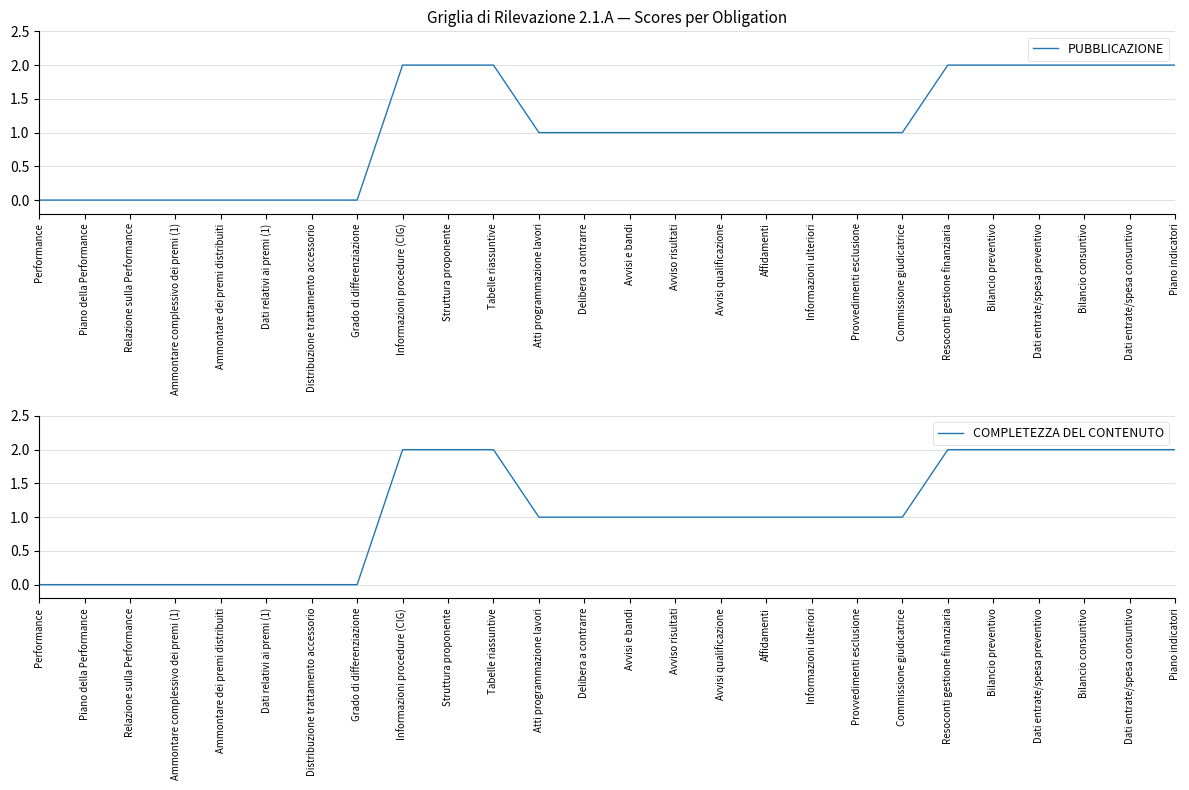

Reading left to right, extract all data points from this chart.

PUBBLICAZIONE: Performance=0	Piano della Performance=0	Relazione sulla Performance=0	Ammontare complessivo dei premi (1)=0	Ammontare dei premi distribuiti=0	Dati relativi ai premi (1)=0	Distribuzione trattamento accessorio=0	Grado di differenziazione=0	Informazioni procedure (CIG)=2	Struttura proponente=2	Tabelle riassuntive=2	Atti programmazione lavori=1	Delibera a contrarre=1	Avvisi e bandi=1	Avviso risultati=1	Avvisi qualificazione=1	Affidamenti=1	Informazioni ulteriori=1	Provvedimenti esclusione=1	Commissione giudicatrice=1	Resoconti gestione finanziaria=2	Bilancio preventivo=2	Dati entrate/spesa preventivo=2	Bilancio consuntivo=2	Dati entrate/spesa consuntivo=2	Piano indicatori=2
COMPLETEZZA DEL CONTENUTO: Performance=0	Piano della Performance=0	Relazione sulla Performance=0	Ammontare complessivo dei premi (1)=0	Ammontare dei premi distribuiti=0	Dati relativi ai premi (1)=0	Distribuzione trattamento accessorio=0	Grado di differenziazione=0	Informazioni procedure (CIG)=2	Struttura proponente=2	Tabelle riassuntive=2	Atti programmazione lavori=1	Delibera a contrarre=1	Avvisi e bandi=1	Avviso risultati=1	Avvisi qualificazione=1	Affidamenti=1	Informazioni ulteriori=1	Provvedimenti esclusione=1	Commissione giudicatrice=1	Resoconti gestione finanziaria=2	Bilancio preventivo=2	Dati entrate/spesa preventivo=2	Bilancio consuntivo=2	Dati entrate/spesa consuntivo=2	Piano indicatori=2